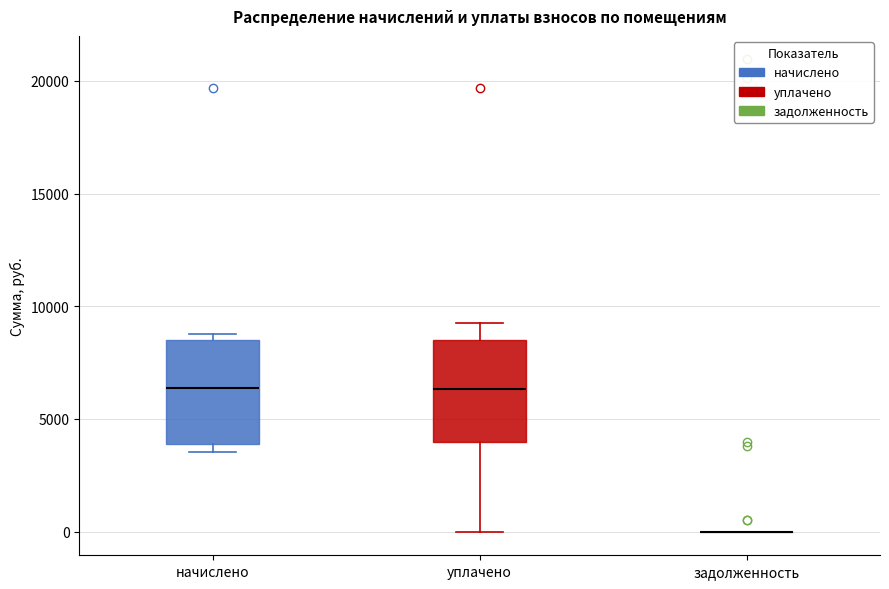

Where is the upper edge of the box for начислено on the y-axis? The values are not printed on the chart, so give them approximately, as read against the axis.

8500